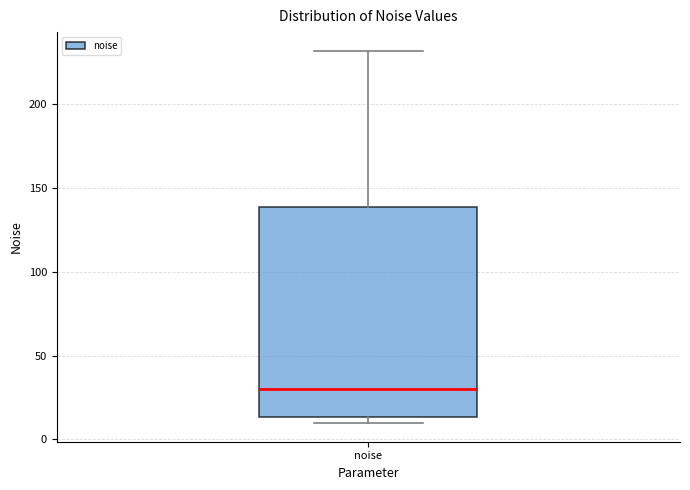

Transcribe this box plot: give where the median line is, the range the box spans, and where the two whiskers end, as read against the y-axis. The values are not printed on the chart, so give them approximately, as read against the axis.

median 30, box 15 to 140, whiskers 10 to 230